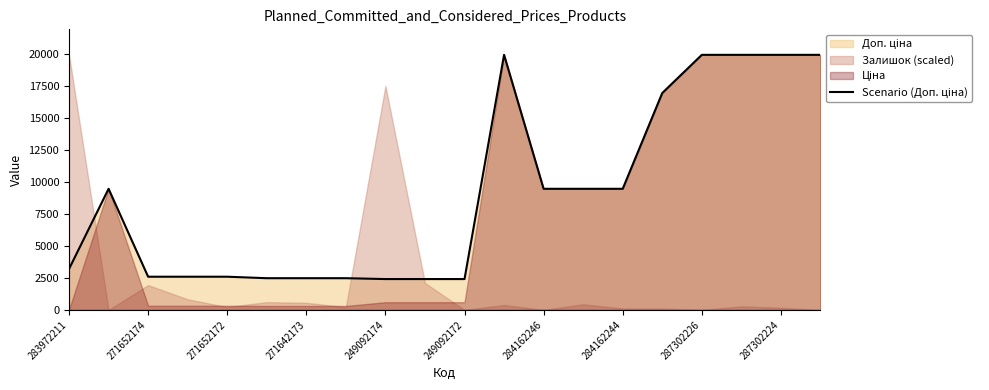

What is the difference between the second highest and second lowest values?

17549.3